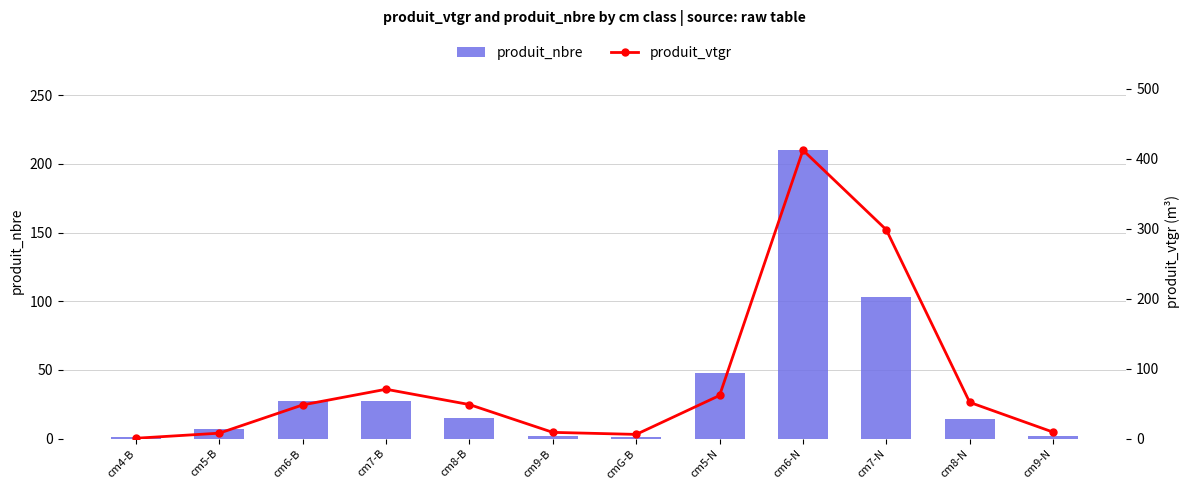

At cm6-N, list the series in order from smallest to largest.

produit_nbre, produit_vtgr